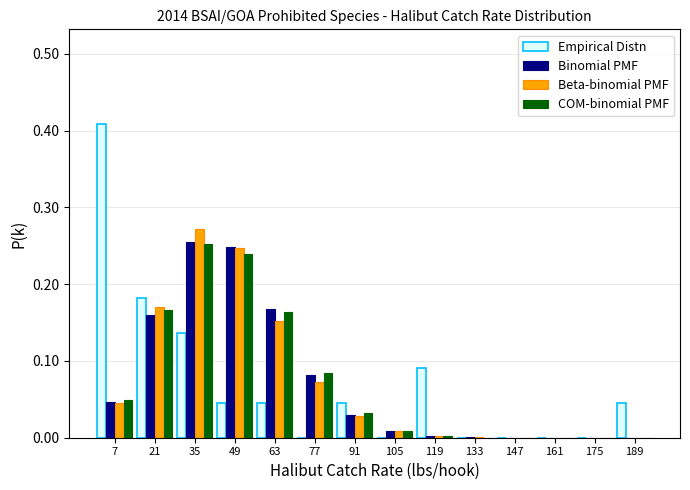

What is the height of the Empirical Distn bar covering 84 to 98 on the x-axis? The values are not printed on the chart, so give them approximately, as read against the axis.

0.05